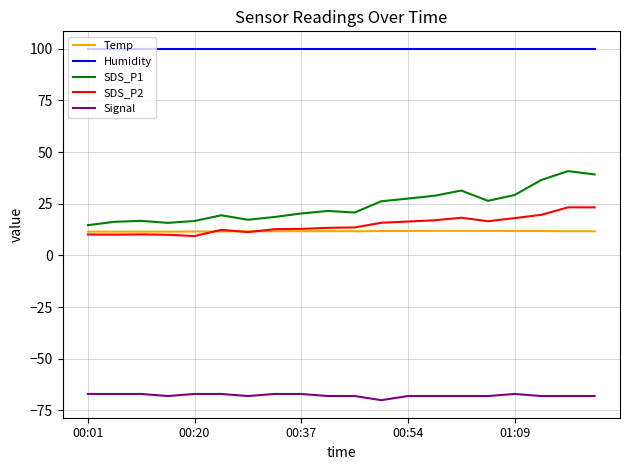

True or false: SDS_P2 has more than 1 points higher than both neighbors.

True